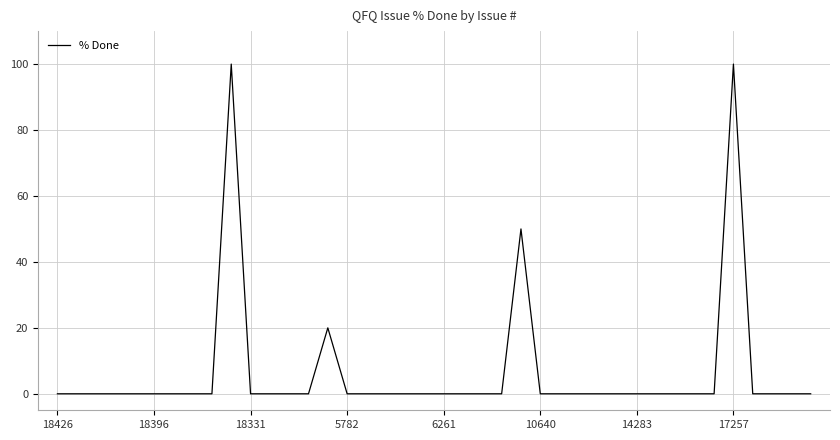

What is the difference between the maximum and minimum values?

100